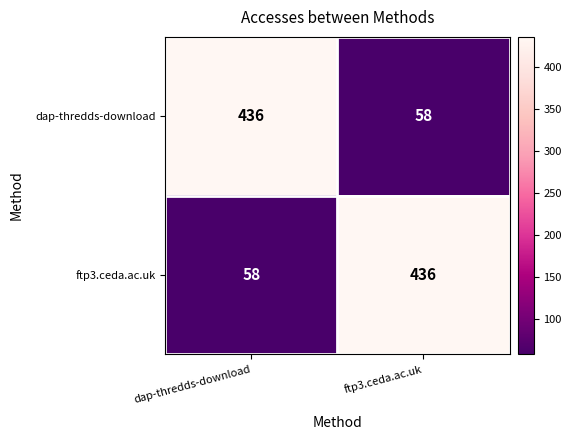

Is the value of ftp3.ceda.ac.uk at ftp3.ceda.ac.uk greater than the value of dap-thredds-download at ftp3.ceda.ac.uk?

Yes